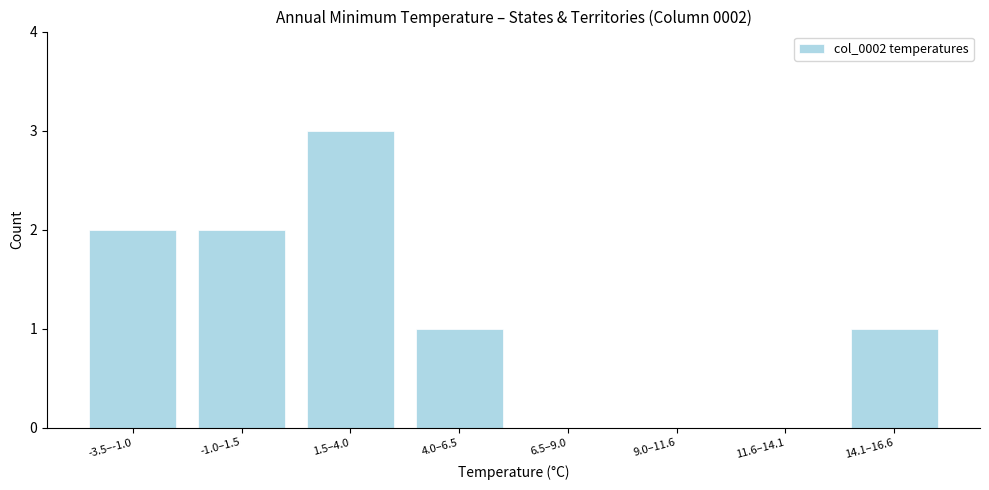

Reading left to right, what are all the values shown in this chart?

-3.5–-1.0=2	-1.0–1.5=2	1.5–4.0=3	4.0–6.5=1	6.5–9.0=0	9.0–11.6=0	11.6–14.1=0	14.1–16.6=1